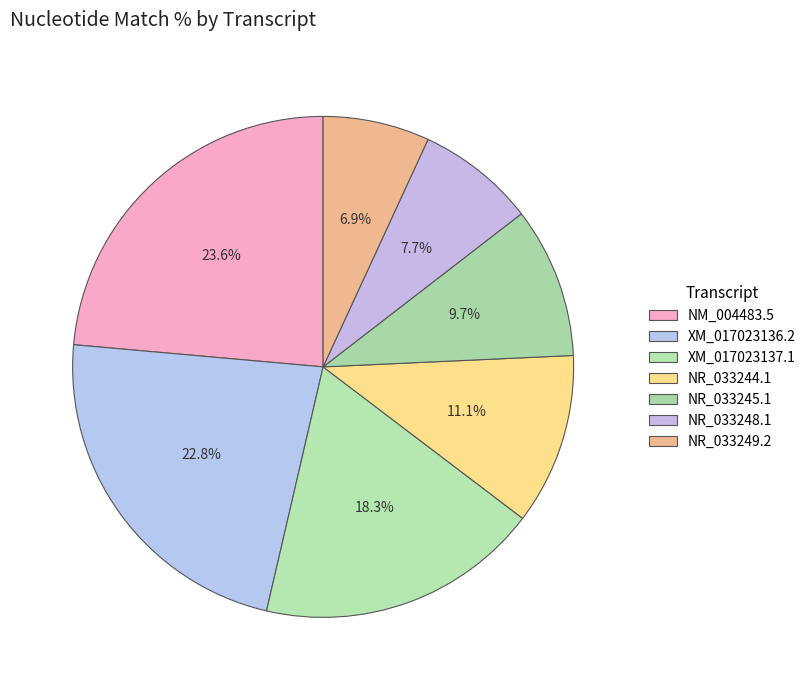

What percentage is NOT represented by NR_033244.1?

88.9%